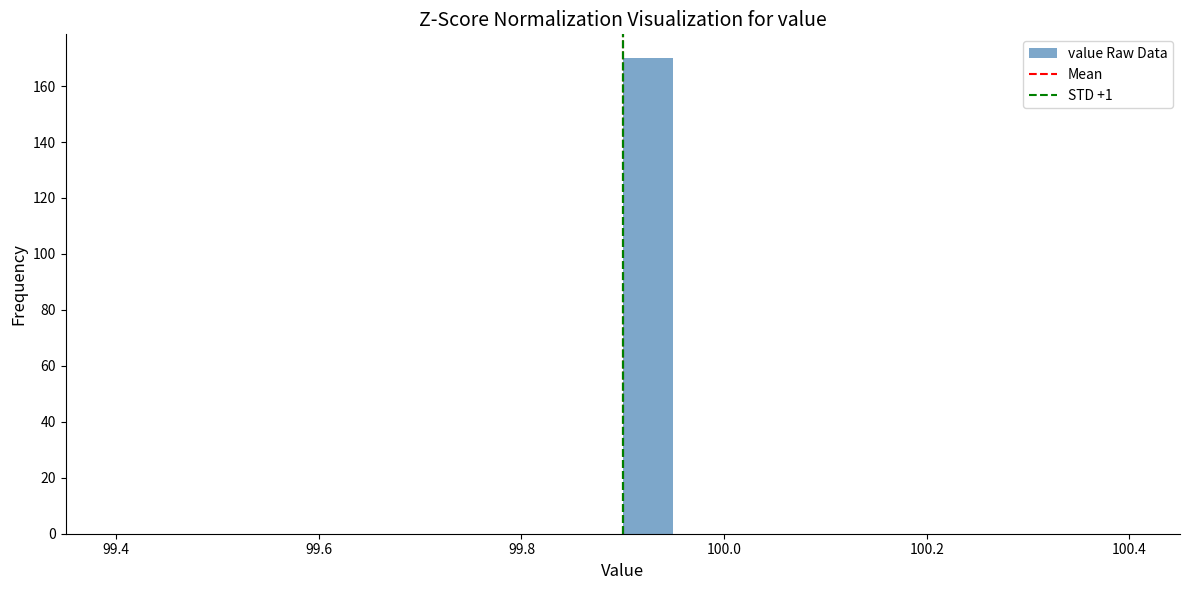

Around what value on the x-axis is the tallest bar? Give the approximate position of its centre, as read against the axis.

99.92